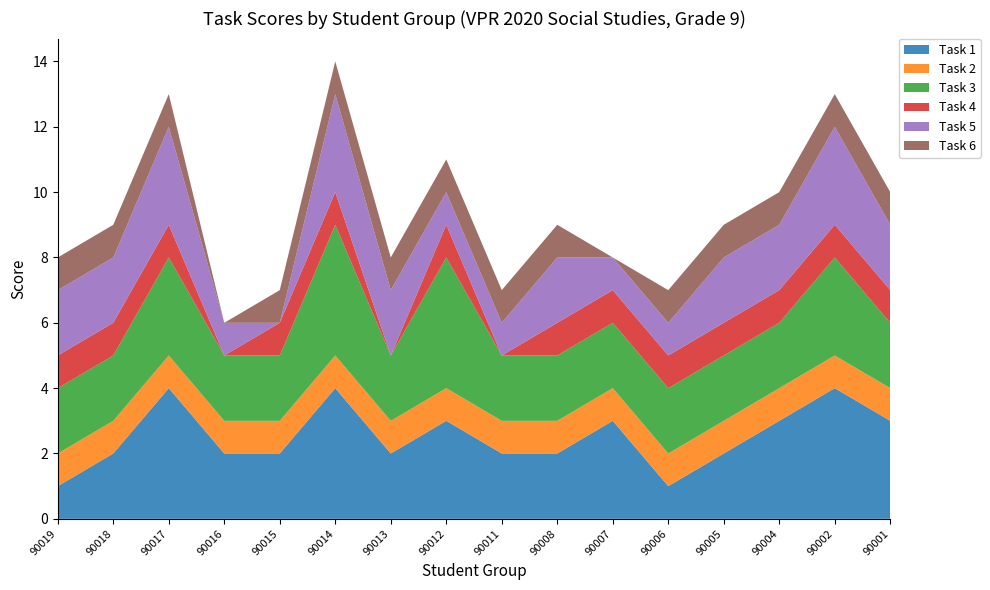

Reading left to right, extract all data points from this chart.

Task 1: 1	2	4	2	2	4	2	3	2	2	3	1	2	3	4	3
Task 2: 1	1	1	1	1	1	1	1	1	1	1	1	1	1	1	1
Task 3: 2	2	3	2	2	4	2	4	2	2	2	2	2	2	3	2
Task 4: 1	1	1	0	1	1	0	1	0	1	1	1	1	1	1	1
Task 5: 2	2	3	1	0	3	2	1	1	2	1	1	2	2	3	2
Task 6: 1	1	1	0	1	1	1	1	1	1	0	1	1	1	1	1